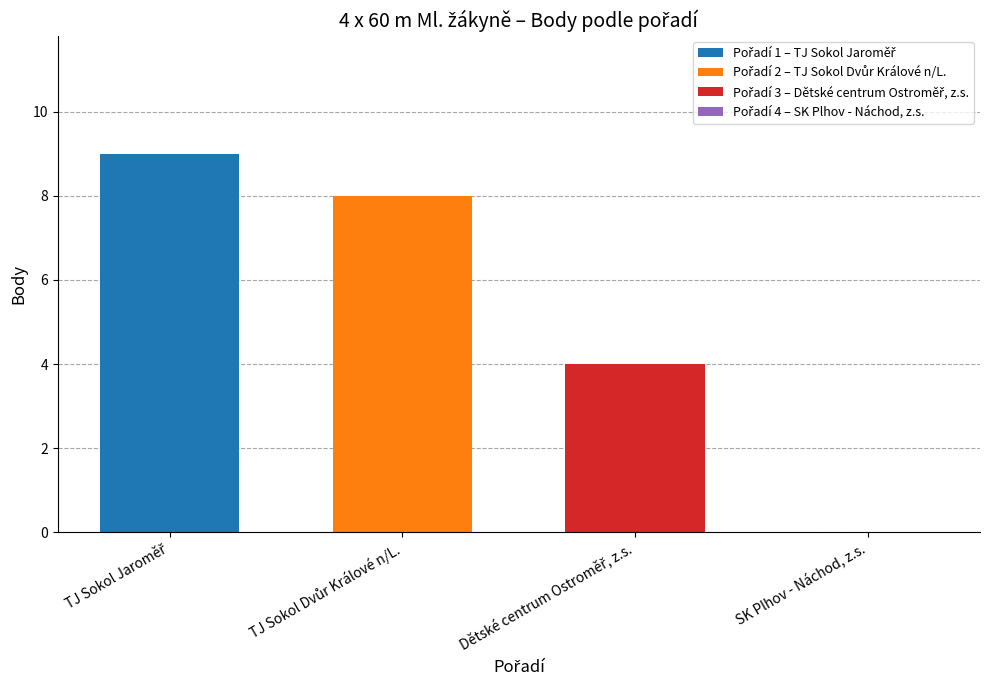

What is the smallest value displayed?

4